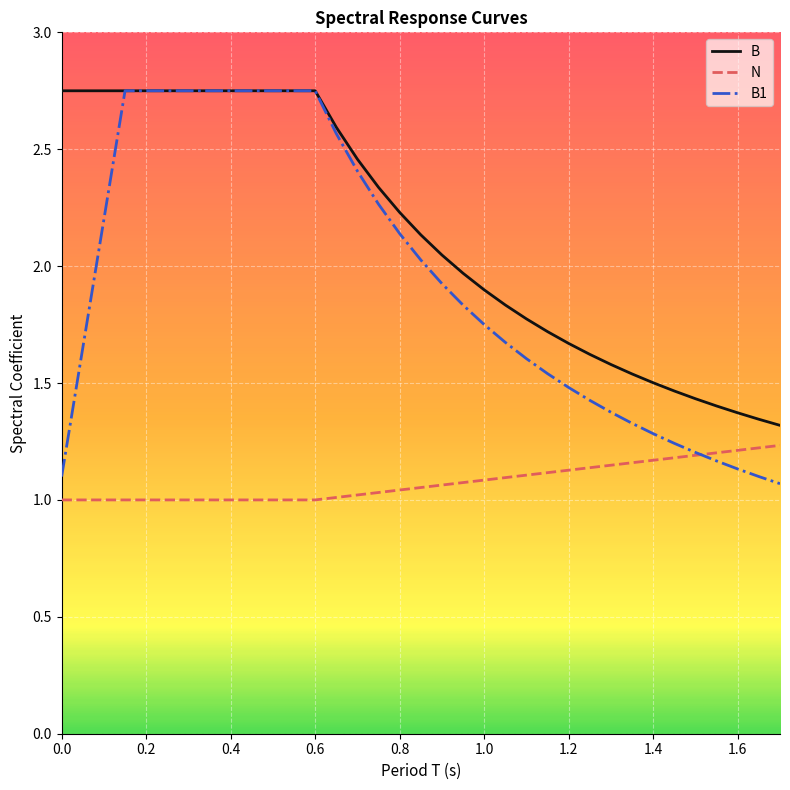

How many categories are shown in the chart?

35